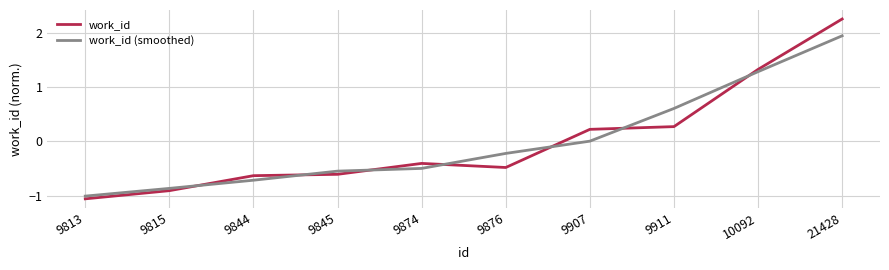

At which category is the sum across all series the highest?

21428